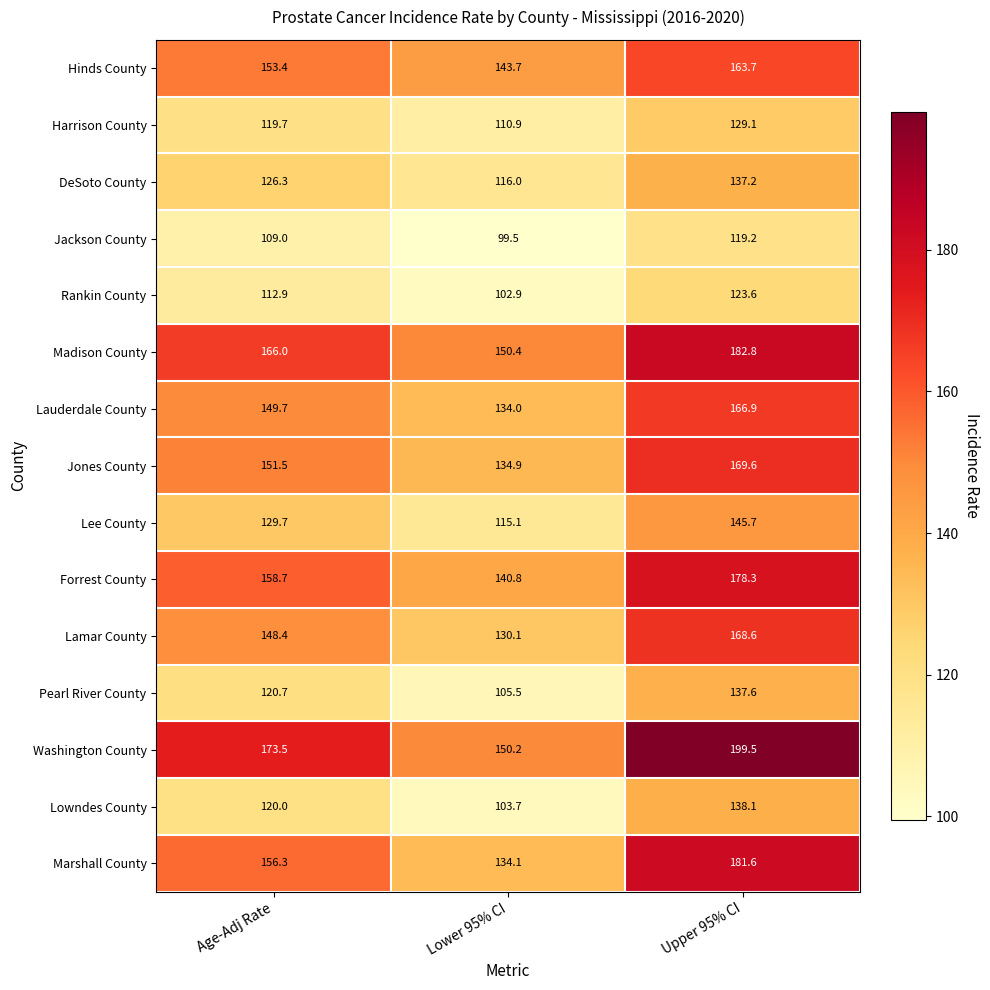

True or false: Marshall County has a value of 134.1 at Lower 95% CI.

True